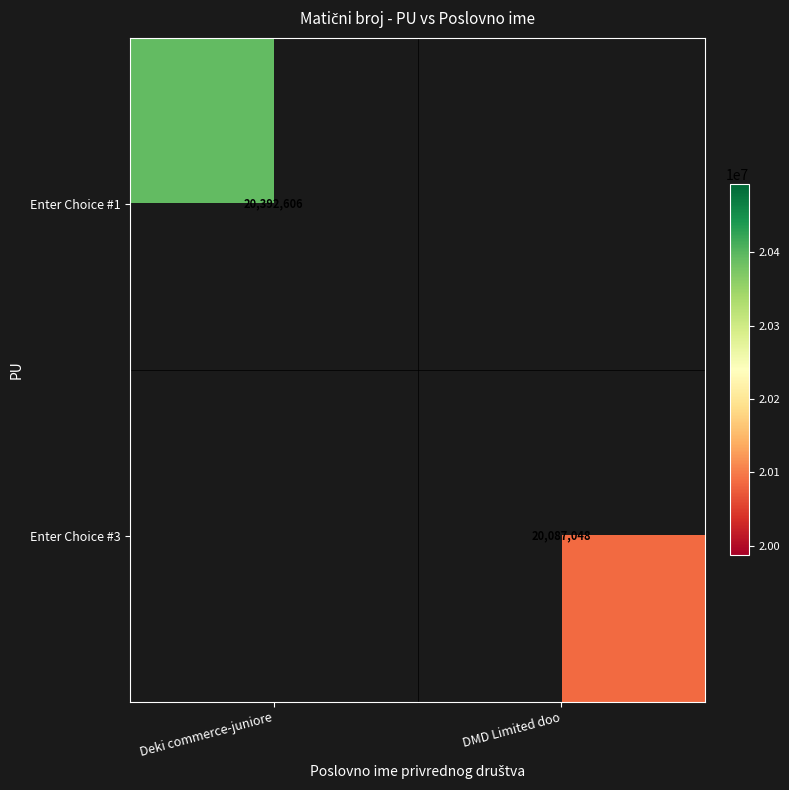

Is it true that Enter Choice #3 equals 20087048 at DMD Limited doo?

True